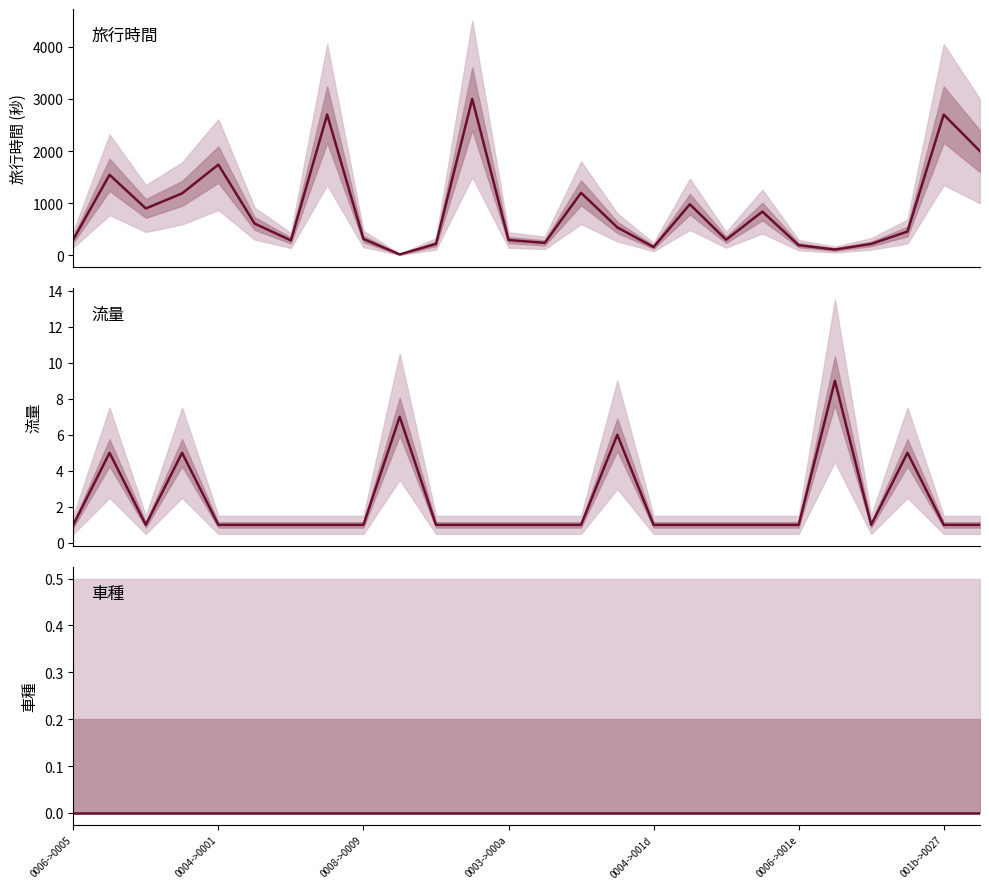

True or false: 車種 and 旅行時間 cross at least once.

False